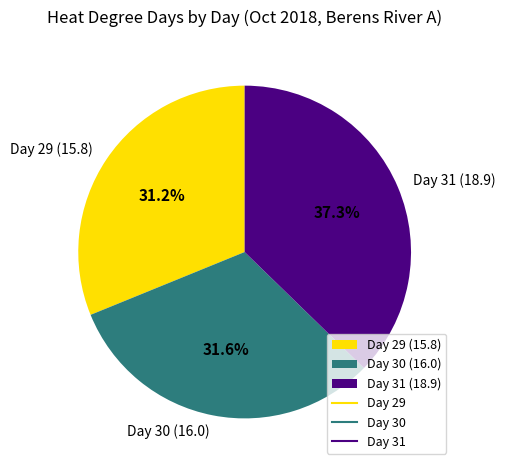

What percentage do Day 30 (16.0) and Day 31 (18.9) together represent?

68.8%